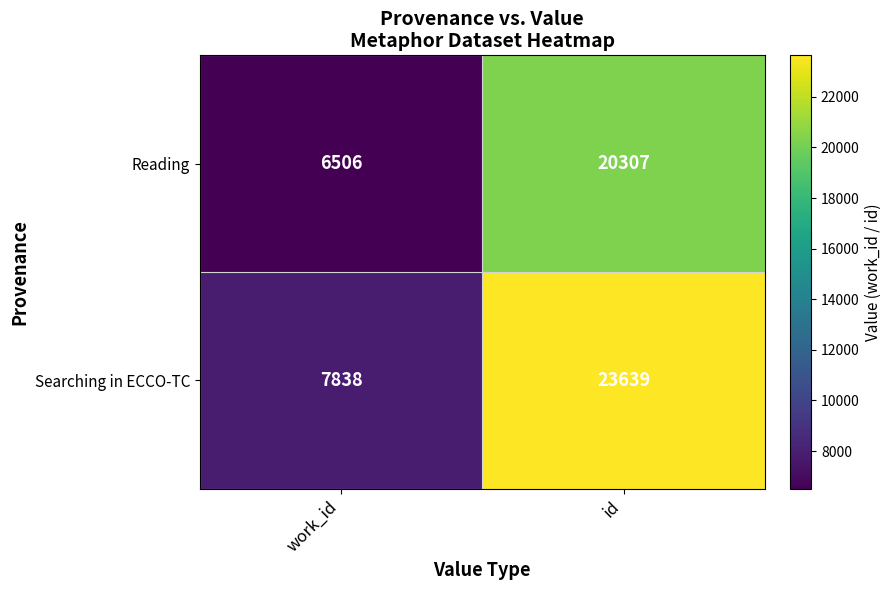

At which label is Reading closest to 13406?

work_id